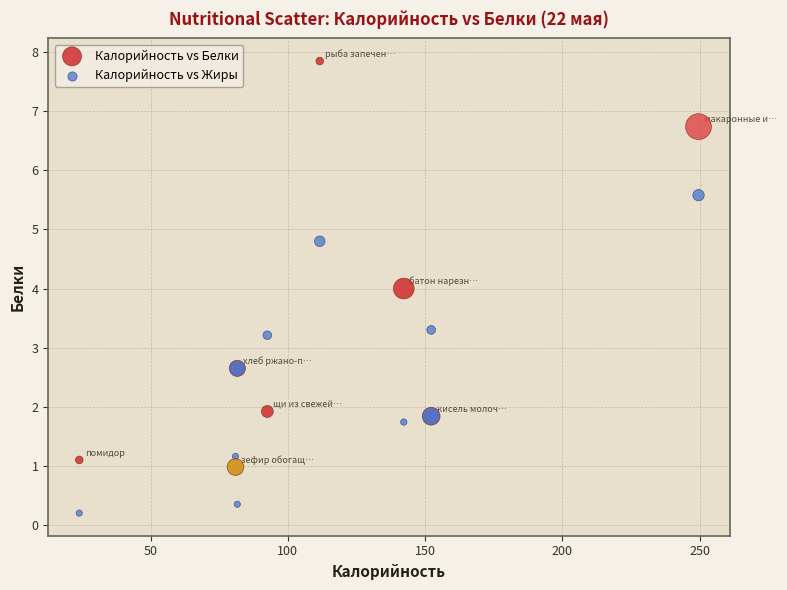

Which series reaches the maximum Y coordinate?

Калорийность vs Белки